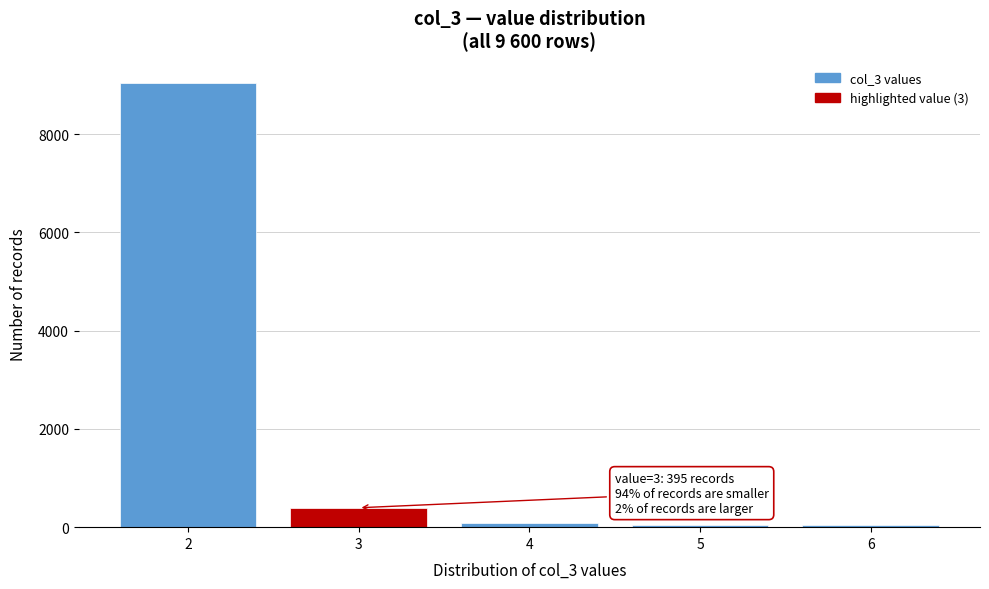

What is the sum of all values?

9600